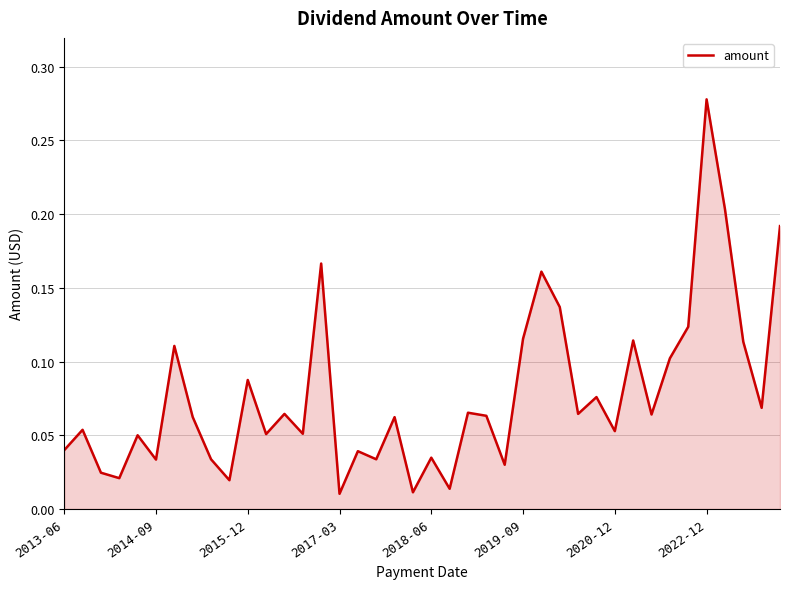

Which label corresponds to the largest value in the chart?

2022-12